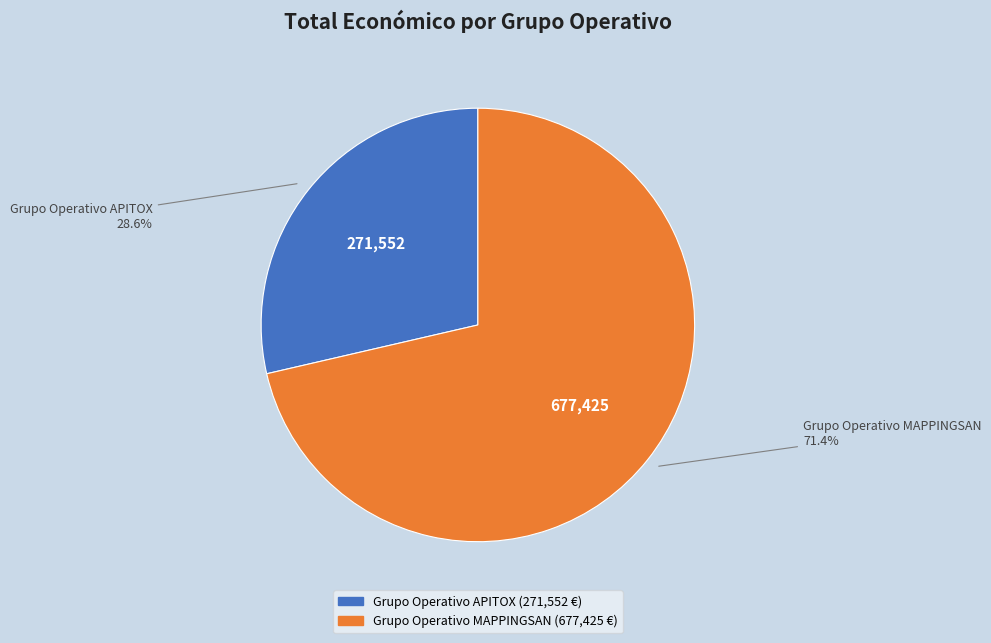

To the nearest percent, what portion does Grupo Operativo APITOX represent?

29%